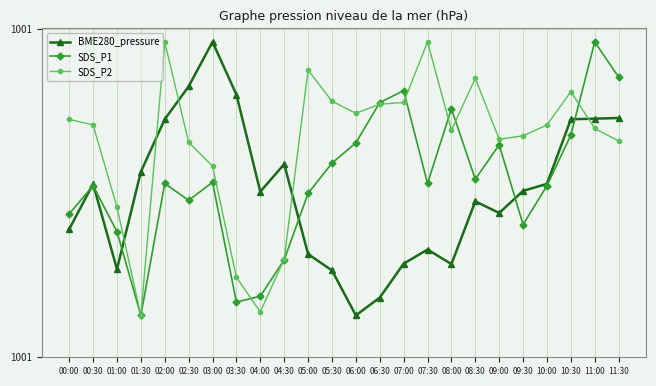

Rank the series by their average value, from lowest to highest.

BME280_pressure, SDS_P1, SDS_P2